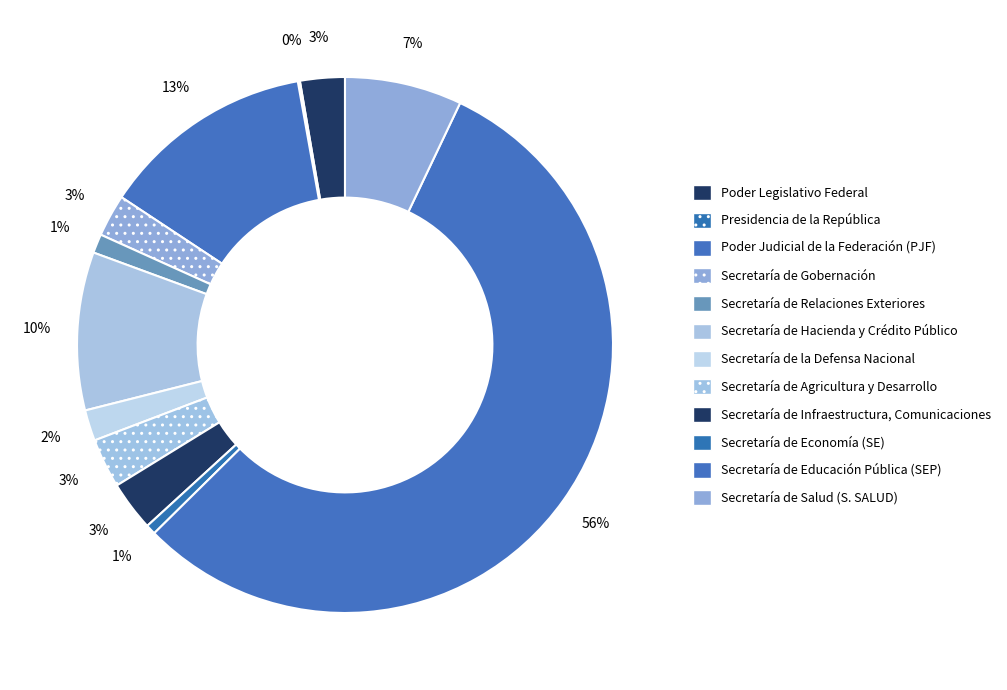

True or false: Poder Judicial de la Federación (PJF) accounts for 13% of the total.

True